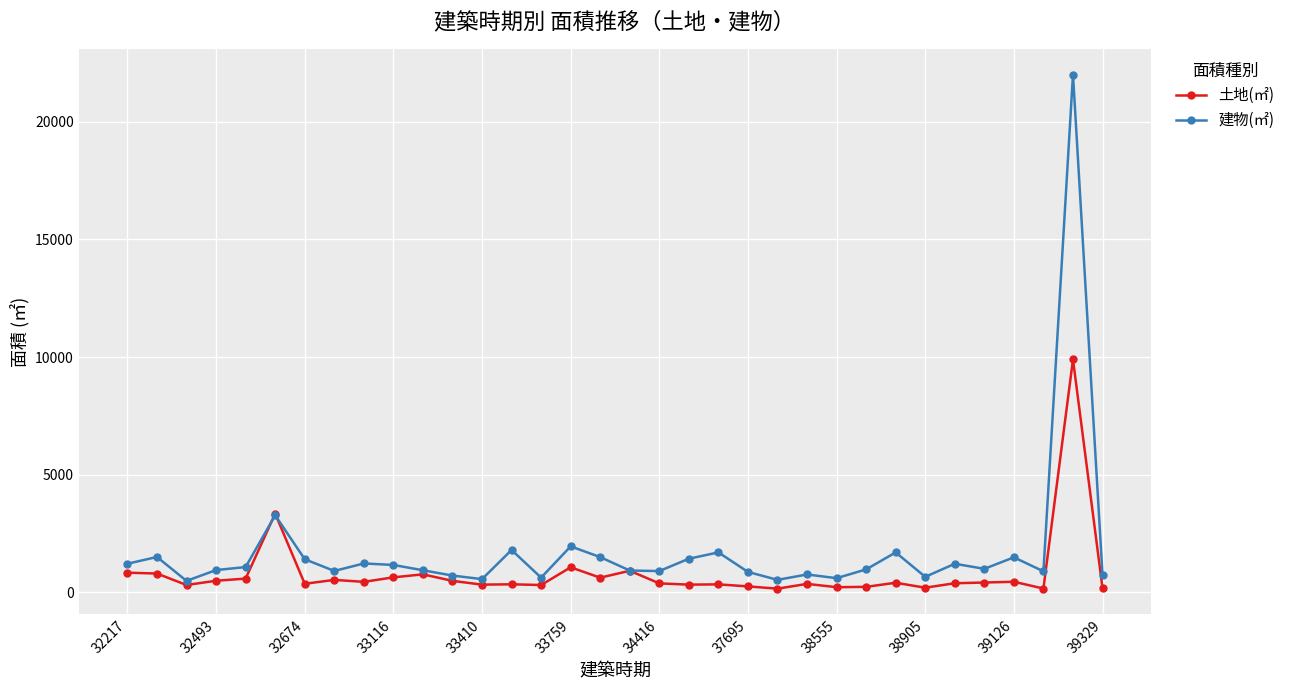

What is the value of the 建物(㎡) point at the 1st from the left?

1218.6